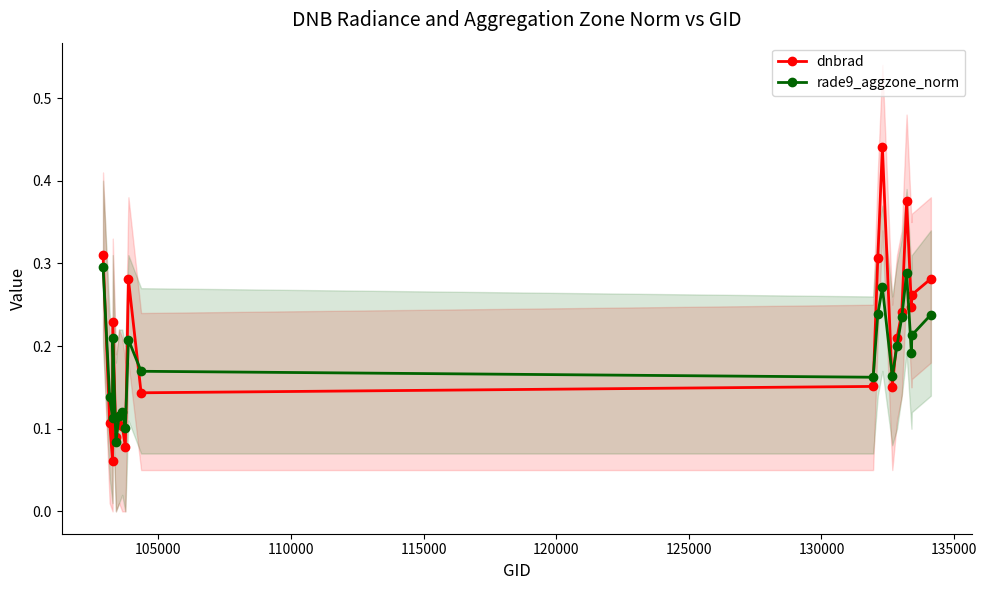

Is this an area chart (filled region under the line)?

No